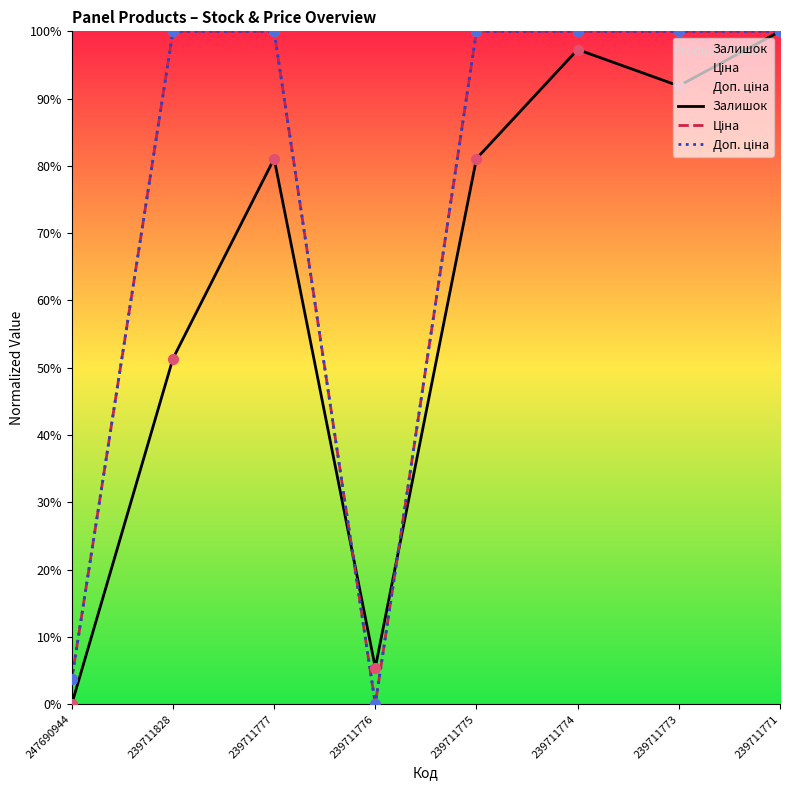

Is the value of Залишок at 239711828 greater than the value of Доп. ціна at 239711777?

No